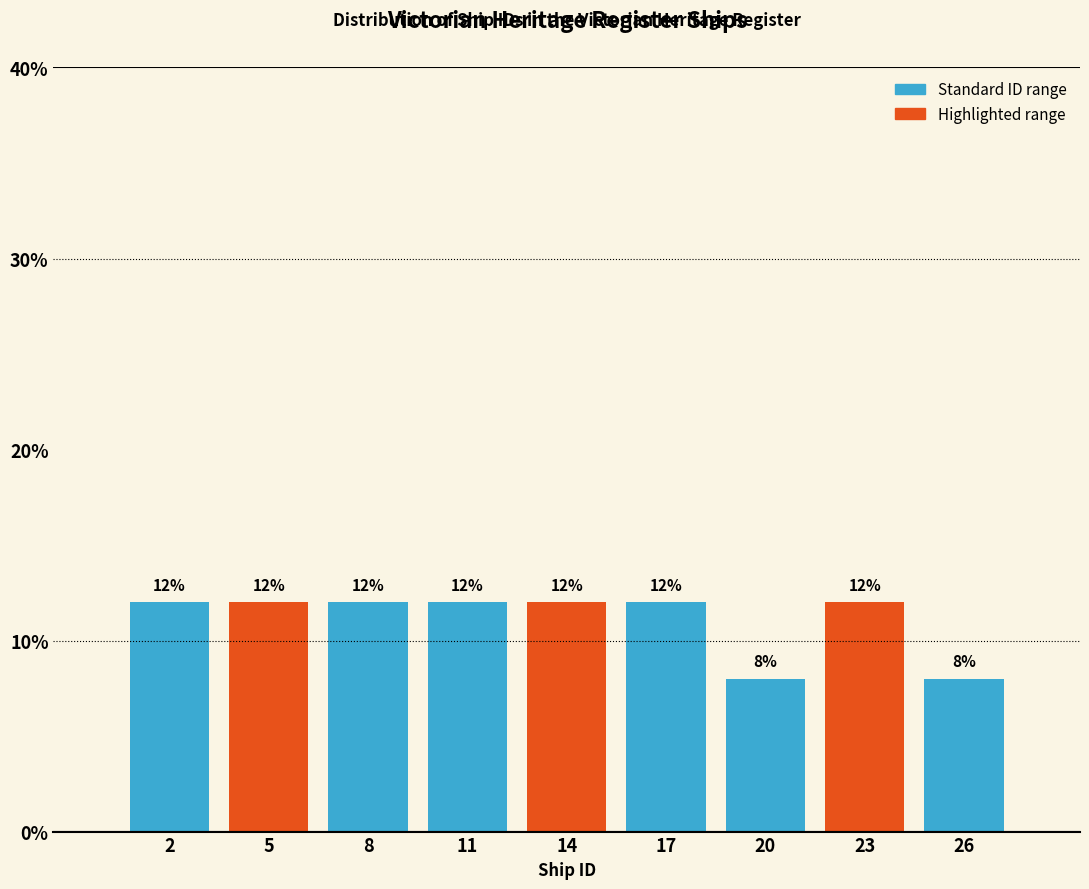

Reading left to right, list all the values displayed in this chart.

12	12	12	12	12	12	8	12	8